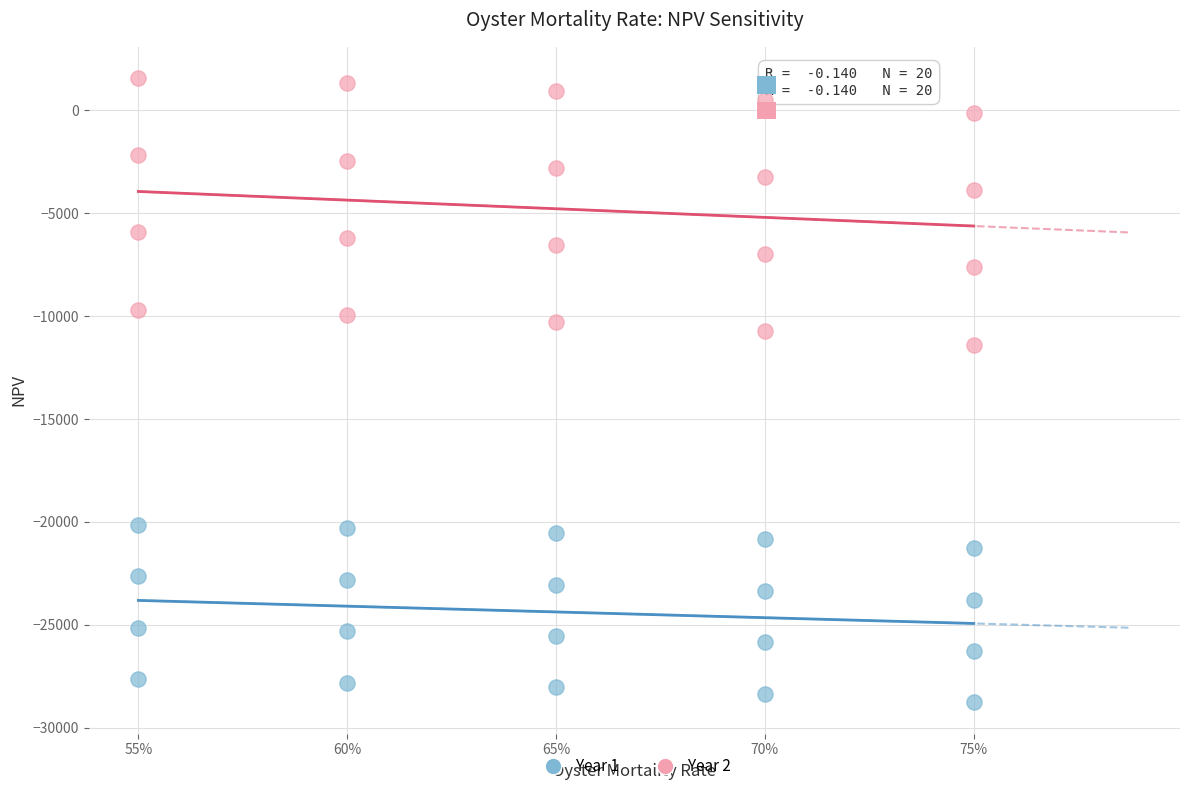

What are all the series names shown in the legend?

Year 1, Year 2